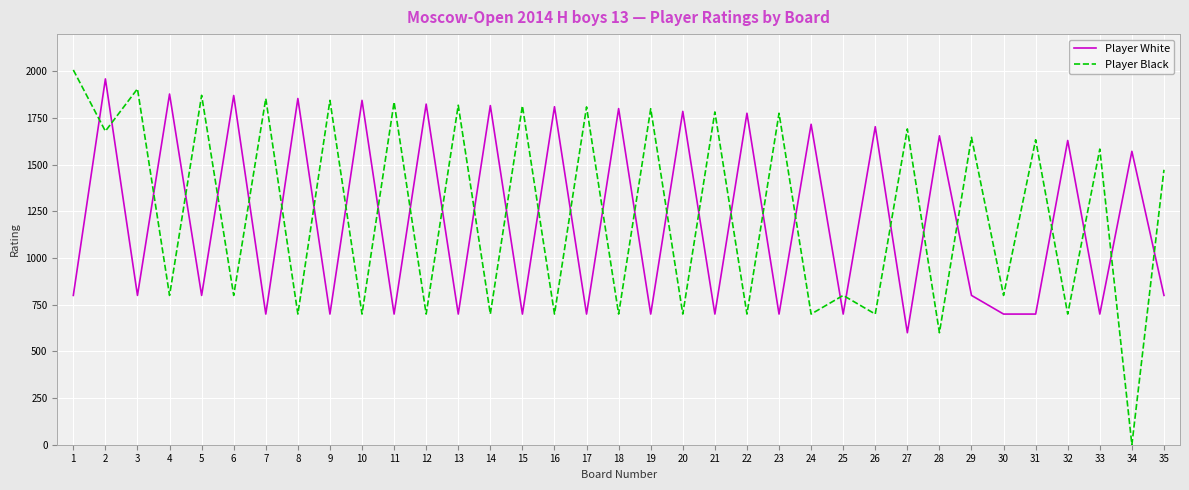

What are all the series names shown in the legend?

Player White, Player Black